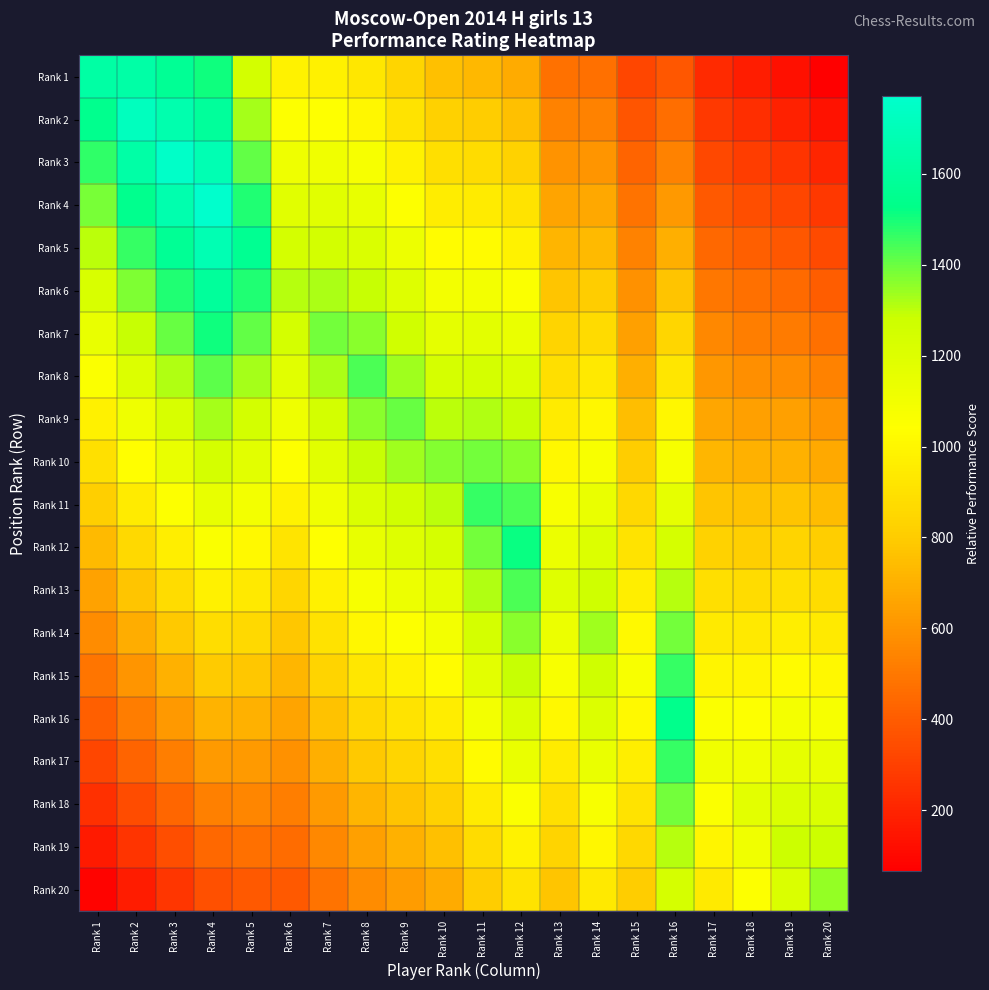

Reading right to left, transcribe all the data shown in this chart.

Rank 1: Rank 20=67.4	Rank 19=128.2	Rank 18=175.3	Rank 17=222.0	Rank 16=385.2	Rank 15=320.4	Rank 14=467.2	Rank 13=476.0	Rank 12=680.4	Rank 11=729.5	Rank 10=753.5	Rank 9=841.8	Rank 8=930.8	Rank 7=973.0	Rank 6=982.5	Rank 5=1251.2	Rank 4=1505.3	Rank 3=1576.8	Rank 2=1635.0	Rank 1=1629.0
Rank 2: Rank 20=134.7	Rank 19=192.3	Rank 18=233.8	Rank 17=277.5	Rank 16=462.3	Rank 15=373.8	Rank 14=534.0	Rank 13=535.5	Rank 12=756.0	Rank 11=802.5	Rank 10=822.0	Rank 9=912.0	Rank 8=1002.4	Rank 7=1042.5	Rank 6=1048.0	Rank 5=1329.4	Rank 4=1593.9	Rank 3=1664.4	Rank 2=1721.0	Rank 1=1547.5
Rank 3: Rank 20=202.0	Rank 19=256.4	Rank 18=292.2	Rank 17=333.0	Rank 16=539.4	Rank 15=427.2	Rank 14=600.8	Rank 13=595.0	Rank 12=831.6	Rank 11=875.4	Rank 10=890.5	Rank 9=982.1	Rank 8=1074.0	Rank 7=1112.0	Rank 6=1113.5	Rank 5=1407.6	Rank 4=1682.4	Rank 3=1752.0	Rank 2=1635.0	Rank 1=1466.1
Rank 4: Rank 20=269.4	Rank 19=320.5	Rank 18=350.7	Rank 17=388.5	Rank 16=616.4	Rank 15=480.6	Rank 14=667.5	Rank 13=654.5	Rank 12=907.2	Rank 11=948.4	Rank 10=959.0	Rank 9=1052.2	Rank 8=1145.6	Rank 7=1181.5	Rank 6=1179.0	Rank 5=1485.8	Rank 4=1771.0	Rank 3=1664.4	Rank 2=1548.9	Rank 1=1384.7
Rank 5: Rank 20=336.8	Rank 19=384.6	Rank 18=409.2	Rank 17=444.0	Rank 16=693.5	Rank 15=534.0	Rank 14=734.3	Rank 13=714.0	Rank 12=982.8	Rank 11=1021.3	Rank 10=1027.5	Rank 9=1122.4	Rank 8=1217.2	Rank 7=1251.0	Rank 6=1244.5	Rank 5=1564.0	Rank 4=1682.4	Rank 3=1576.8	Rank 2=1462.9	Rank 1=1303.2
Rank 6: Rank 20=404.1	Rank 19=448.7	Rank 18=467.6	Rank 17=499.5	Rank 16=770.5	Rank 15=587.4	Rank 14=801.0	Rank 13=773.5	Rank 12=1058.4	Rank 11=1094.2	Rank 10=1096.0	Rank 9=1192.6	Rank 8=1288.8	Rank 7=1320.5	Rank 6=1310.0	Rank 5=1485.8	Rank 4=1593.9	Rank 3=1489.2	Rank 2=1376.8	Rank 1=1221.8
Rank 7: Rank 20=471.4	Rank 19=512.8	Rank 18=526.1	Rank 17=555.0	Rank 16=847.6	Rank 15=640.8	Rank 14=867.8	Rank 13=833.0	Rank 12=1134.0	Rank 11=1167.2	Rank 10=1164.5	Rank 9=1262.7	Rank 8=1360.4	Rank 7=1390.0	Rank 6=1244.5	Rank 5=1407.6	Rank 4=1505.3	Rank 3=1401.6	Rank 2=1290.8	Rank 1=1140.3
Rank 8: Rank 20=538.8	Rank 19=576.9	Rank 18=584.5	Rank 17=610.5	Rank 16=924.6	Rank 15=694.2	Rank 14=934.5	Rank 13=892.5	Rank 12=1209.6	Rank 11=1240.1	Rank 10=1233.0	Rank 9=1332.8	Rank 8=1432.0	Rank 7=1320.5	Rank 6=1179.0	Rank 5=1329.4	Rank 4=1416.8	Rank 3=1314.0	Rank 2=1204.7	Rank 1=1058.9
Rank 9: Rank 20=606.1	Rank 19=641.0	Rank 18=643.0	Rank 17=666.0	Rank 16=1001.7	Rank 15=747.6	Rank 14=1001.2	Rank 13=952.0	Rank 12=1285.2	Rank 11=1313.1	Rank 10=1301.5	Rank 9=1403.0	Rank 8=1360.4	Rank 7=1251.0	Rank 6=1113.5	Rank 5=1251.2	Rank 4=1328.2	Rank 3=1226.4	Rank 2=1118.6	Rank 1=977.4
Rank 10: Rank 20=673.5	Rank 19=705.1	Rank 18=701.4	Rank 17=721.5	Rank 16=1078.7	Rank 15=801.0	Rank 14=1068.0	Rank 13=1011.5	Rank 12=1360.8	Rank 11=1386.0	Rank 10=1370.0	Rank 9=1332.8	Rank 8=1288.8	Rank 7=1181.5	Rank 6=1048.0	Rank 5=1173.0	Rank 4=1239.7	Rank 3=1138.8	Rank 2=1032.6	Rank 1=896.0
Rank 11: Rank 20=740.9	Rank 19=769.2	Rank 18=759.9	Rank 17=777.0	Rank 16=1155.8	Rank 15=854.4	Rank 14=1134.8	Rank 13=1071.0	Rank 12=1436.4	Rank 11=1459.0	Rank 10=1301.5	Rank 9=1262.7	Rank 8=1217.2	Rank 7=1112.0	Rank 6=982.5	Rank 5=1094.8	Rank 4=1151.2	Rank 3=1051.2	Rank 2=946.5	Rank 1=814.5
Rank 12: Rank 20=808.2	Rank 19=833.3	Rank 18=818.3	Rank 17=832.5	Rank 16=1232.8	Rank 15=907.8	Rank 14=1201.5	Rank 13=1130.5	Rank 12=1512.0	Rank 11=1386.0	Rank 10=1233.0	Rank 9=1192.6	Rank 8=1145.6	Rank 7=1042.5	Rank 6=917.0	Rank 5=1016.6	Rank 4=1062.6	Rank 3=963.6	Rank 2=860.5	Rank 1=733.0
Rank 13: Rank 20=875.5	Rank 19=897.4	Rank 18=876.8	Rank 17=888.0	Rank 16=1309.8	Rank 15=961.2	Rank 14=1268.2	Rank 13=1190.0	Rank 12=1436.4	Rank 11=1313.1	Rank 10=1164.5	Rank 9=1122.4	Rank 8=1074.0	Rank 7=973.0	Rank 6=851.5	Rank 5=938.4	Rank 4=974.1	Rank 3=876.0	Rank 2=774.5	Rank 1=651.6
Rank 14: Rank 20=942.9	Rank 19=961.5	Rank 18=935.2	Rank 17=943.5	Rank 16=1386.9	Rank 15=1014.6	Rank 14=1335.0	Rank 13=1130.5	Rank 12=1360.8	Rank 11=1240.1	Rank 10=1096.0	Rank 9=1052.2	Rank 8=1002.4	Rank 7=903.5	Rank 6=786.0	Rank 5=860.2	Rank 4=885.5	Rank 3=788.4	Rank 2=688.4	Rank 1=570.1
Rank 15: Rank 20=1010.2	Rank 19=1025.6	Rank 18=993.6	Rank 17=999.0	Rank 16=1464.0	Rank 15=1068.0	Rank 14=1268.2	Rank 13=1071.0	Rank 12=1285.2	Rank 11=1167.2	Rank 10=1027.5	Rank 9=982.1	Rank 8=930.8	Rank 7=834.0	Rank 6=720.5	Rank 5=782.0	Rank 4=797.0	Rank 3=700.8	Rank 2=602.4	Rank 1=488.7
Rank 16: Rank 20=1077.6	Rank 19=1089.7	Rank 18=1052.1	Rank 17=1054.5	Rank 16=1541.0	Rank 15=1014.6	Rank 14=1201.5	Rank 13=1011.5	Rank 12=1209.6	Rank 11=1094.2	Rank 10=959.0	Rank 9=912.0	Rank 8=859.2	Rank 7=764.5	Rank 6=655.0	Rank 5=703.8	Rank 4=708.4	Rank 3=613.2	Rank 2=516.3	Rank 1=407.2
Rank 17: Rank 20=1145.0	Rank 19=1153.8	Rank 18=1110.5	Rank 17=1110.0	Rank 16=1464.0	Rank 15=961.2	Rank 14=1134.8	Rank 13=952.0	Rank 12=1134.0	Rank 11=1021.3	Rank 10=890.5	Rank 9=841.8	Rank 8=787.6	Rank 7=695.0	Rank 6=589.5	Rank 5=625.6	Rank 4=619.9	Rank 3=525.6	Rank 2=430.2	Rank 1=325.8
Rank 18: Rank 20=1212.3	Rank 19=1217.9	Rank 18=1169.0	Rank 17=1054.5	Rank 16=1386.9	Rank 15=907.8	Rank 14=1068.0	Rank 13=892.5	Rank 12=1058.4	Rank 11=948.4	Rank 10=822.0	Rank 9=771.7	Rank 8=716.0	Rank 7=625.5	Rank 6=524.0	Rank 5=547.4	Rank 4=531.3	Rank 3=438.0	Rank 2=344.2	Rank 1=244.4
Rank 19: Rank 20=1279.6	Rank 19=1282.0	Rank 18=1110.5	Rank 17=999.0	Rank 16=1309.8	Rank 15=854.4	Rank 14=1001.2	Rank 13=833.0	Rank 12=982.8	Rank 11=875.4	Rank 10=753.5	Rank 9=701.5	Rank 8=644.4	Rank 7=556.0	Rank 6=458.5	Rank 5=469.2	Rank 4=442.8	Rank 3=350.4	Rank 2=258.1	Rank 1=162.9
Rank 20: Rank 20=1347.0	Rank 19=1217.9	Rank 18=1052.1	Rank 17=943.5	Rank 16=1232.8	Rank 15=801.0	Rank 14=934.5	Rank 13=773.5	Rank 12=907.2	Rank 11=802.5	Rank 10=685.0	Rank 9=631.4	Rank 8=572.8	Rank 7=486.5	Rank 6=393.0	Rank 5=391.0	Rank 4=354.2	Rank 3=262.8	Rank 2=172.1	Rank 1=81.5